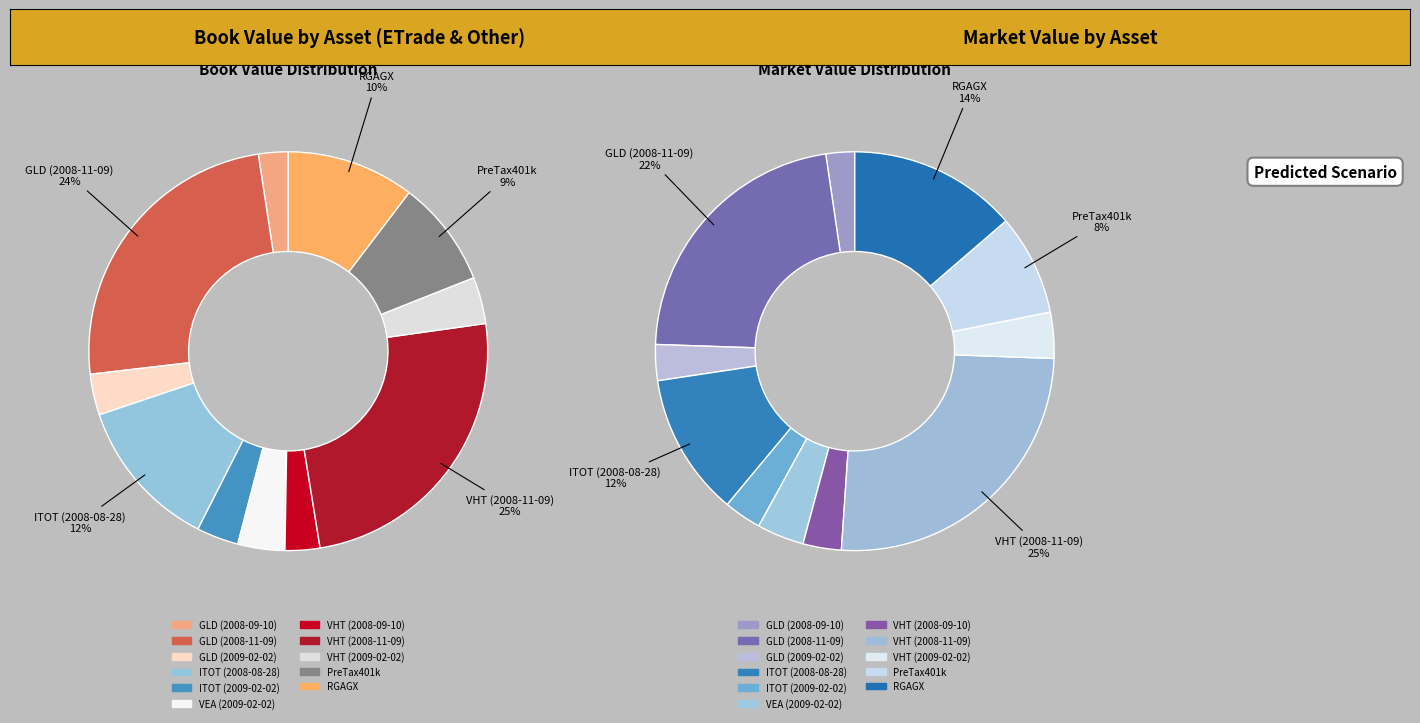

To the nearest percent, what is the combined percentage of VHT (2009-02-02) and PreTax401k?

12%